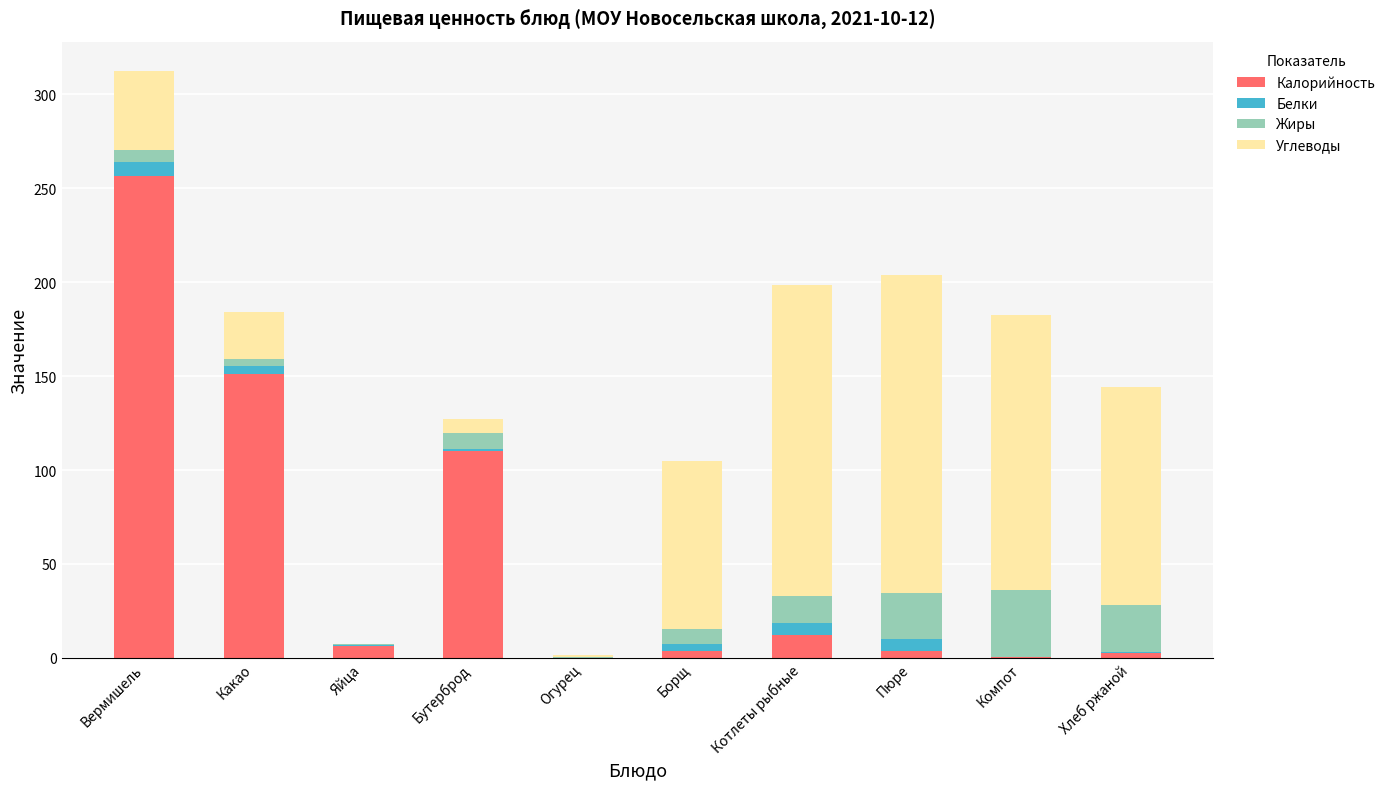

Which category has the highest value in the Калорийность series?

Вермишель